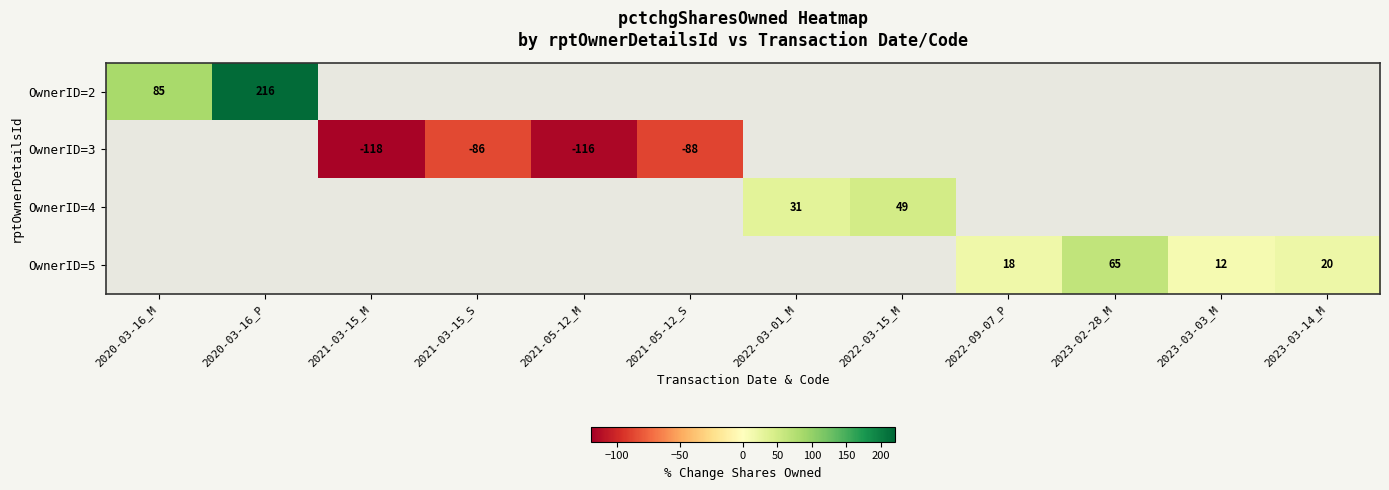

The value of OwnerID=5 at 2022-09-07_P is 8. True or false?

False